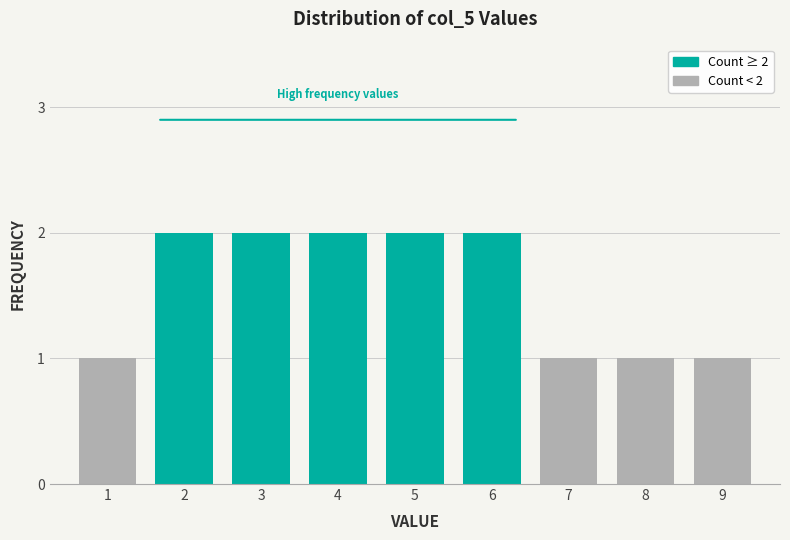

Reading left to right, transcribe all the data shown in this chart.

1=1	2=2	3=2	4=2	5=2	6=2	7=1	8=1	9=1